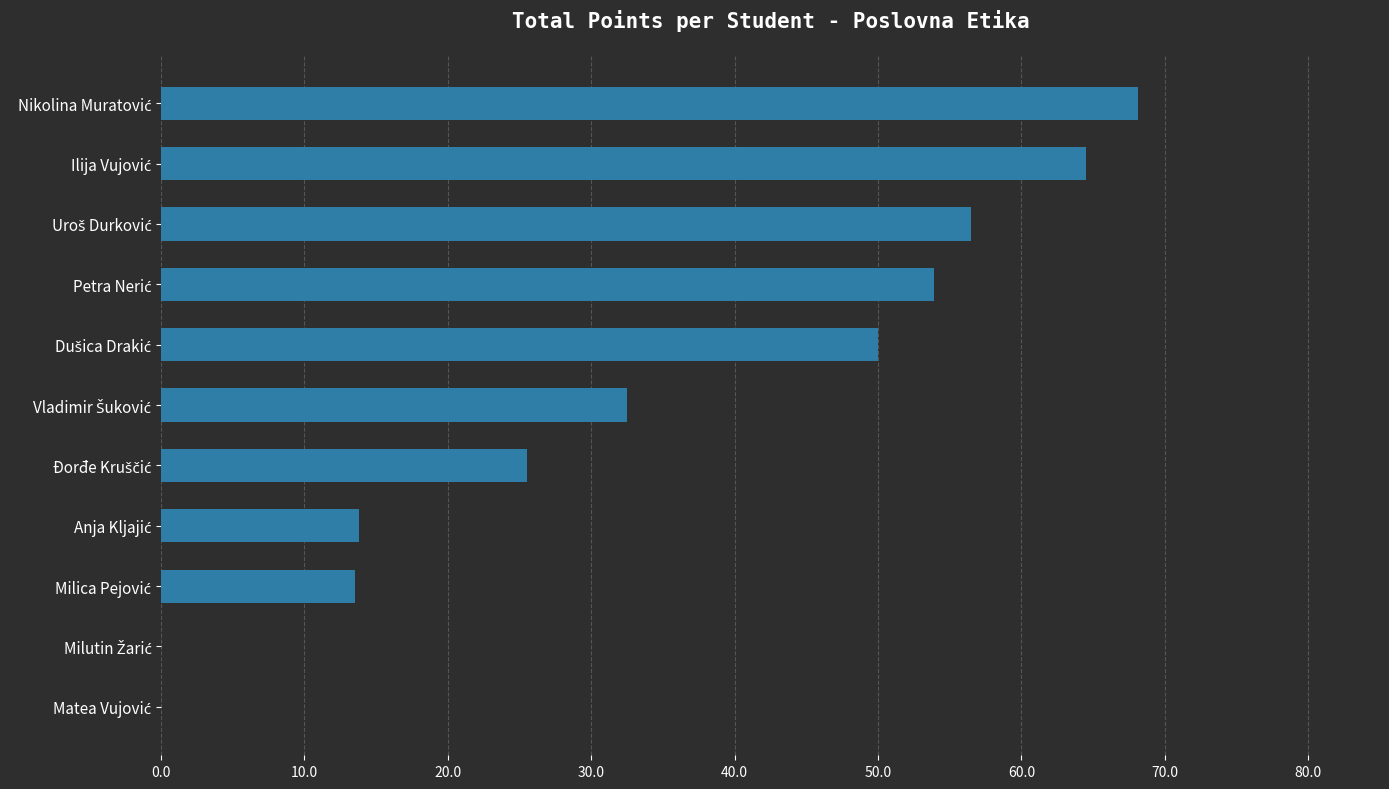

Are the bars horizontal?

Yes